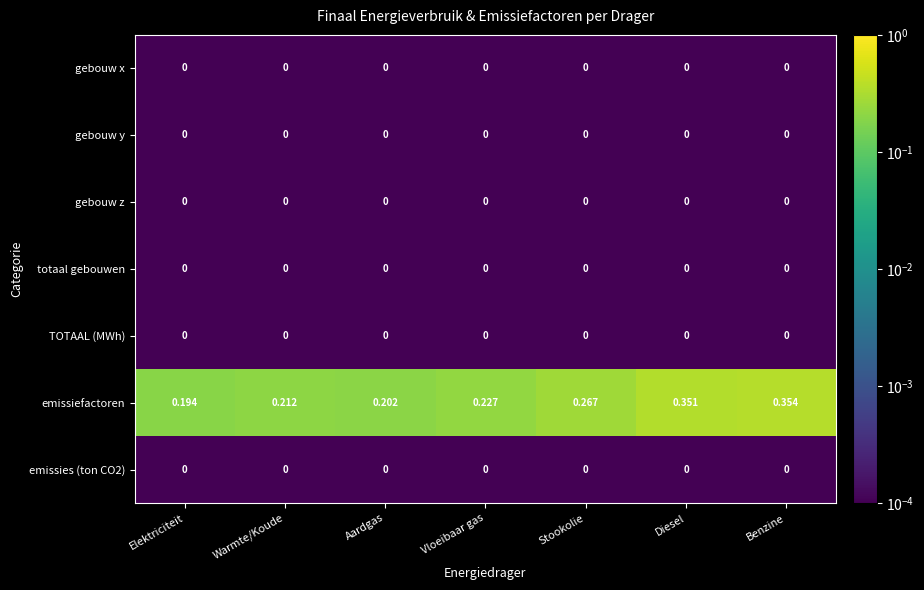

Which series has the widest spread of values?

emissiefactoren